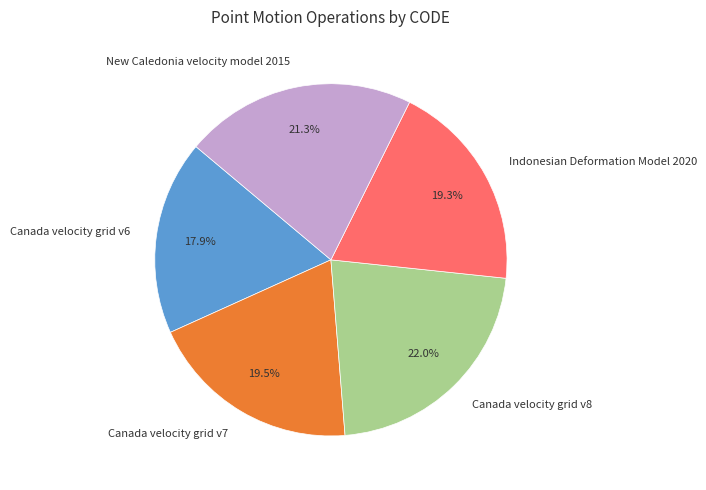

To the nearest percent, what percentage of the pie is New Caledonia velocity model 2015?

21%